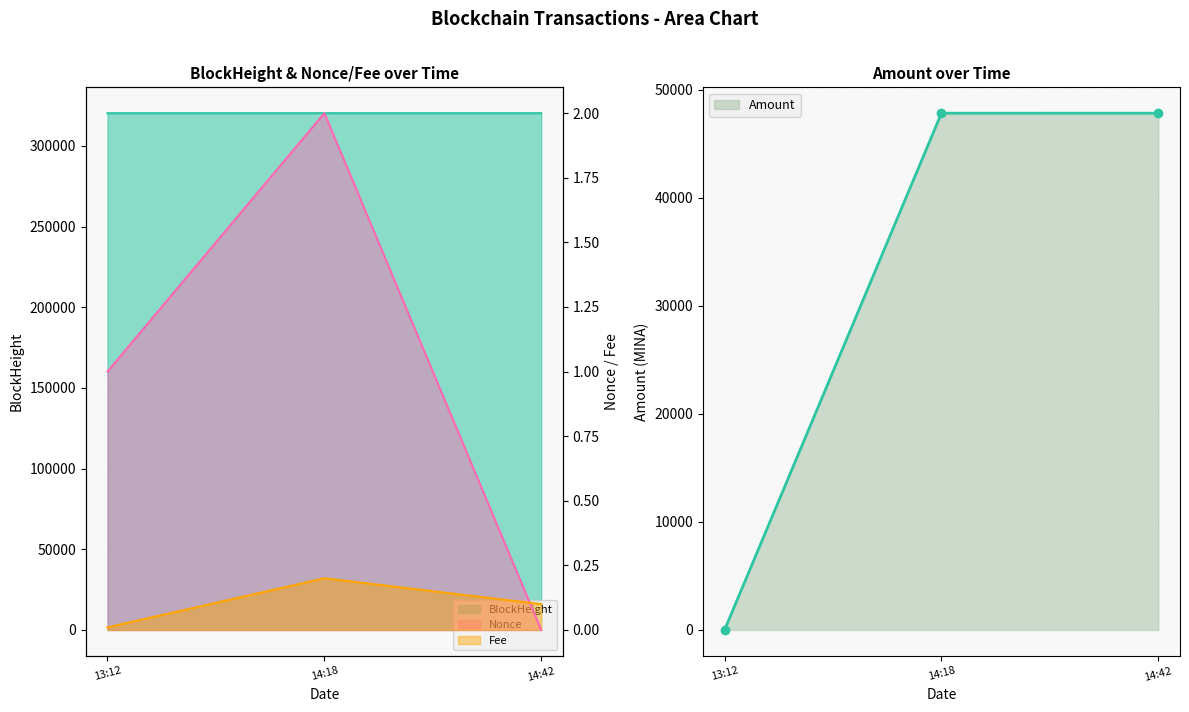

The value of Amount at 14:18 is 72599.3. True or false?

False